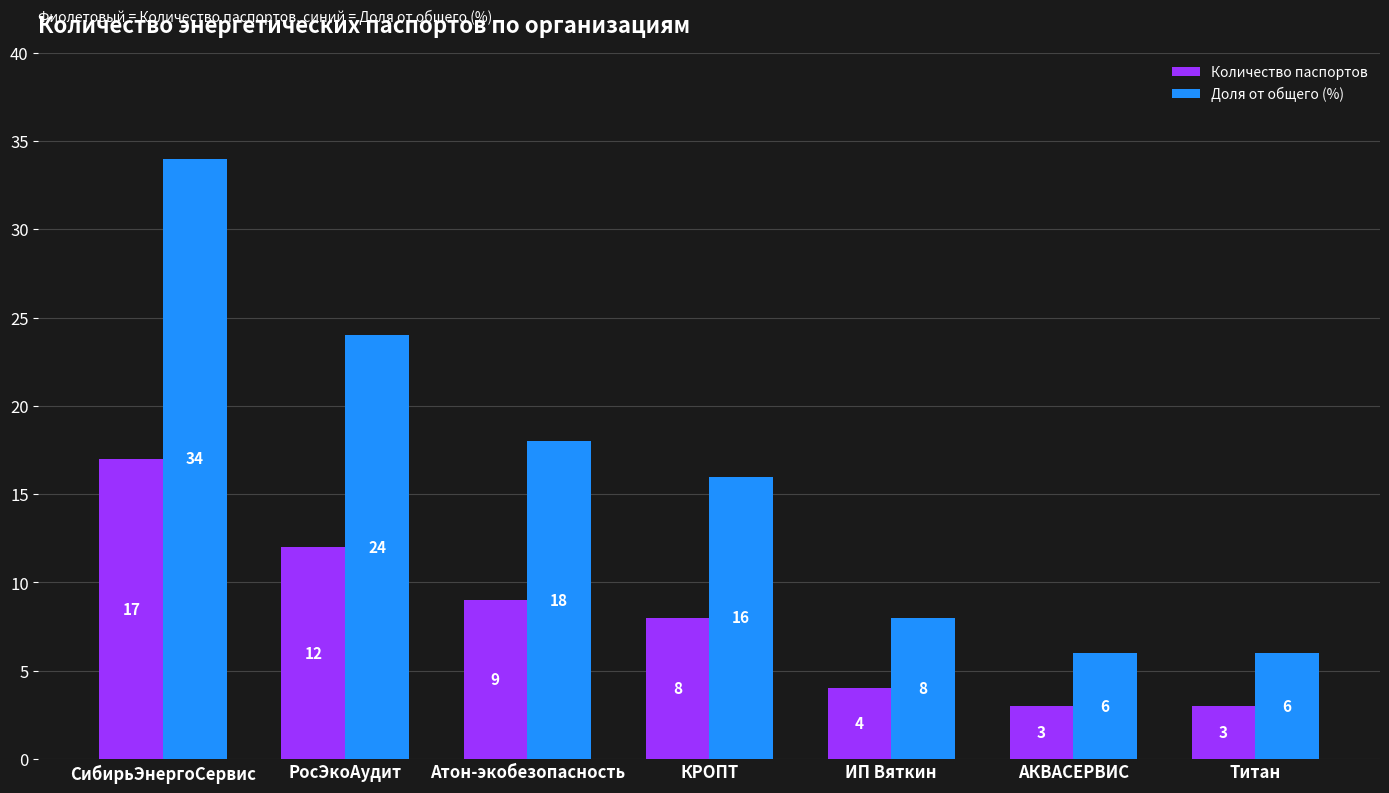

Is the value of Доля от общего (%) at СибирьЭнергоСервис greater than the value of Количество паспортов at КРОПТ?

Yes